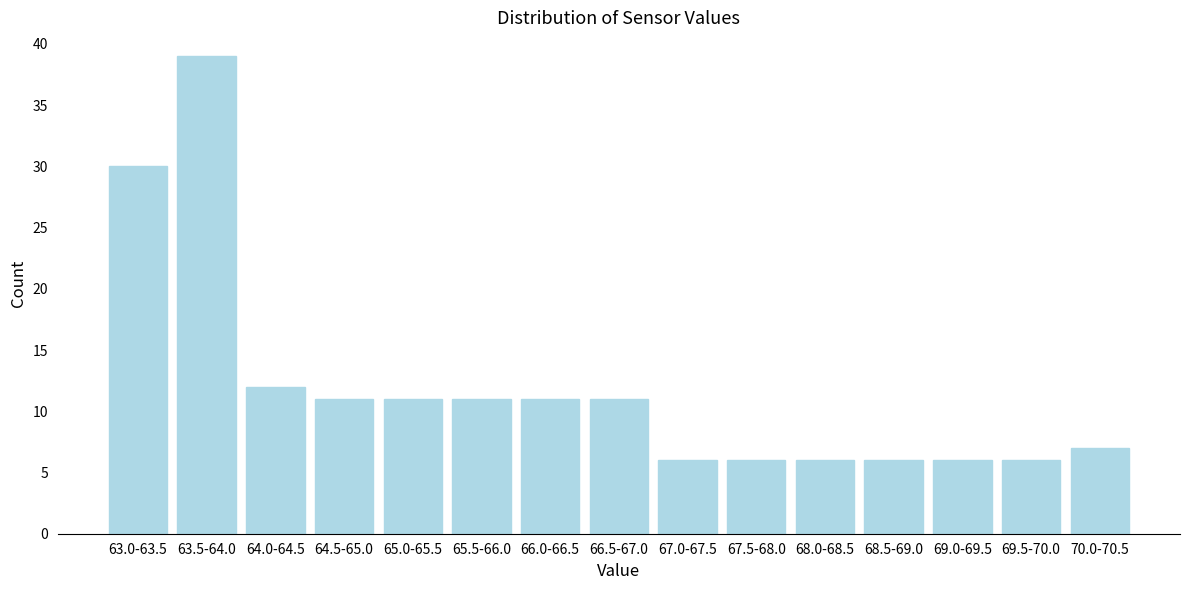

Reading right to left, transcribe all the data shown in this chart.

70.0-70.5=7	69.5-70.0=6	69.0-69.5=6	68.5-69.0=6	68.0-68.5=6	67.5-68.0=6	67.0-67.5=6	66.5-67.0=11	66.0-66.5=11	65.5-66.0=11	65.0-65.5=11	64.5-65.0=11	64.0-64.5=12	63.5-64.0=39	63.0-63.5=30